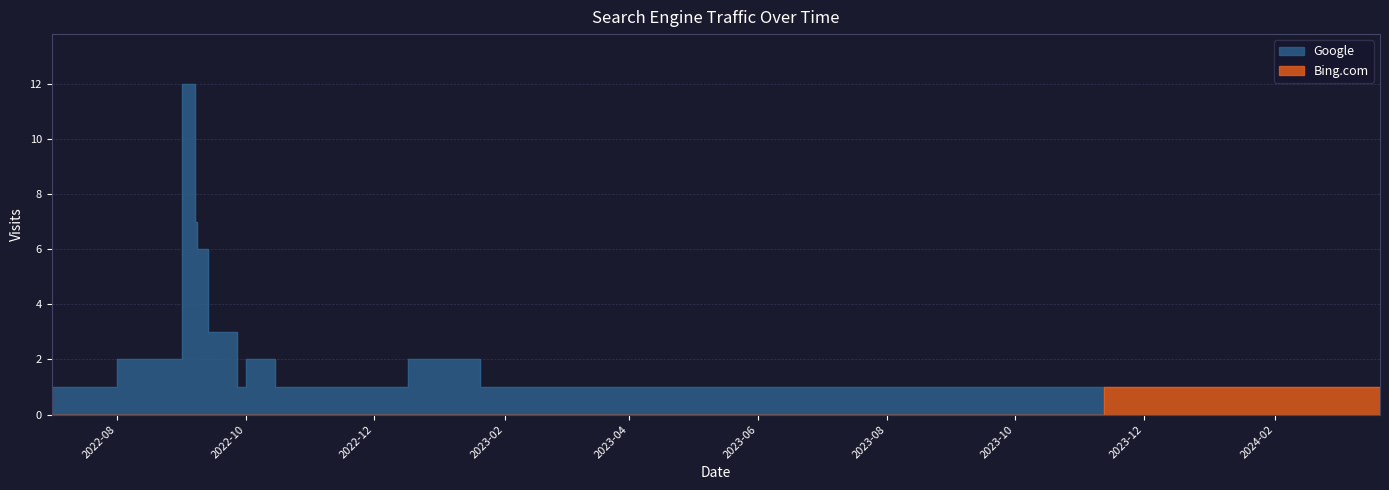

True or false: Bing.com has a value of 0 at 2022-09-16.

False